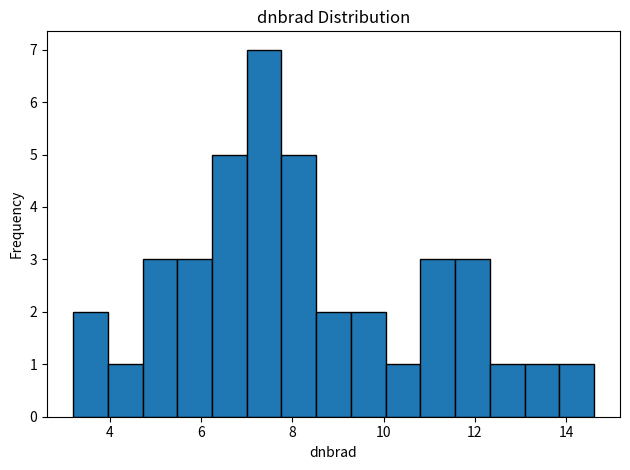

Around what value on the x-axis is the tallest bar? Give the approximate position of its centre, as read against the axis.

7.4